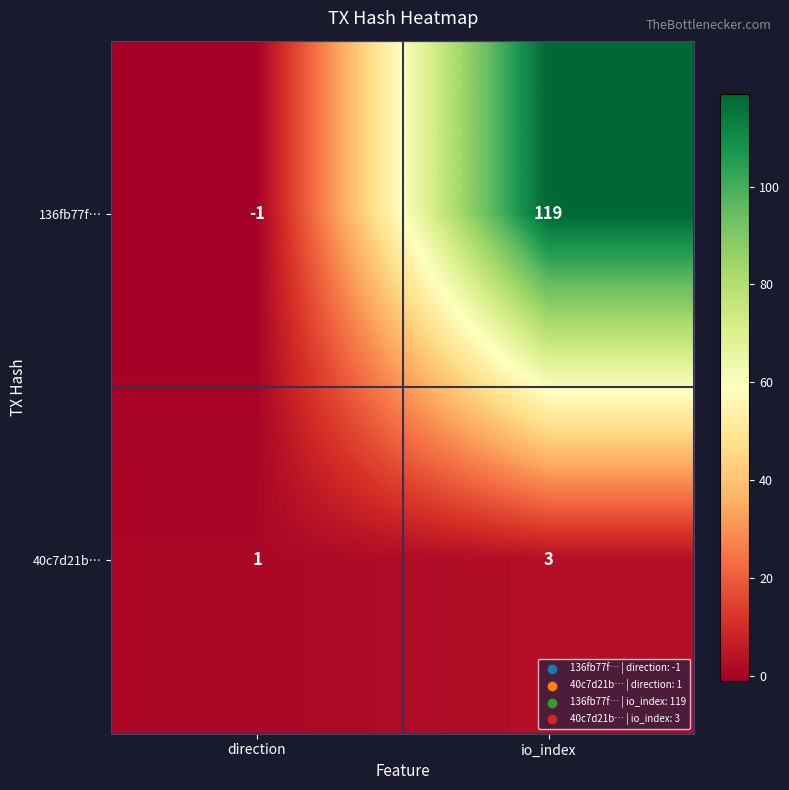

How many categories are shown in the chart?

2